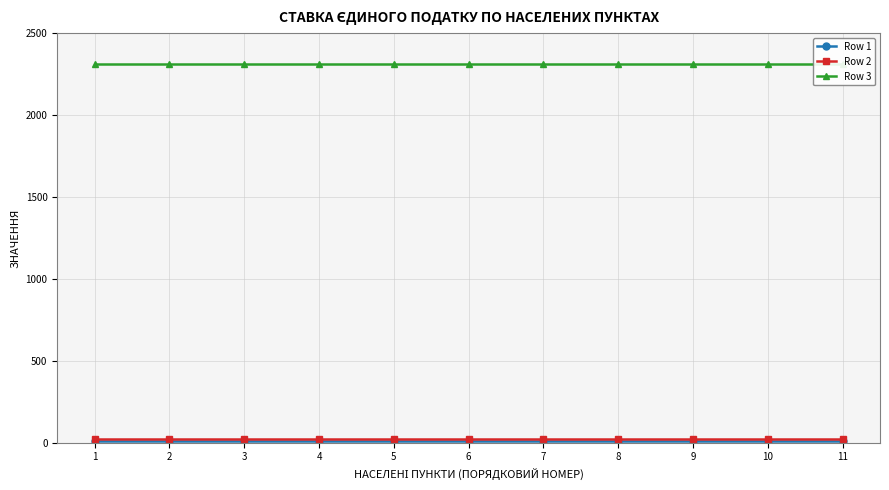

Is the value of Row 1 at 4 greater than the value of Row 2 at 7?

No